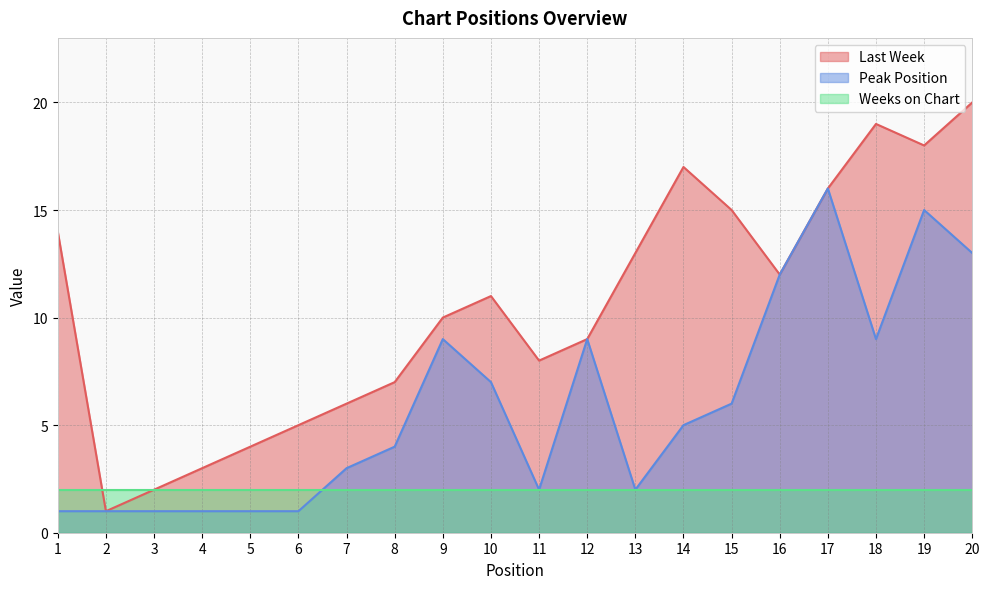

True or false: Last Week has a value of 14 at 10.

False